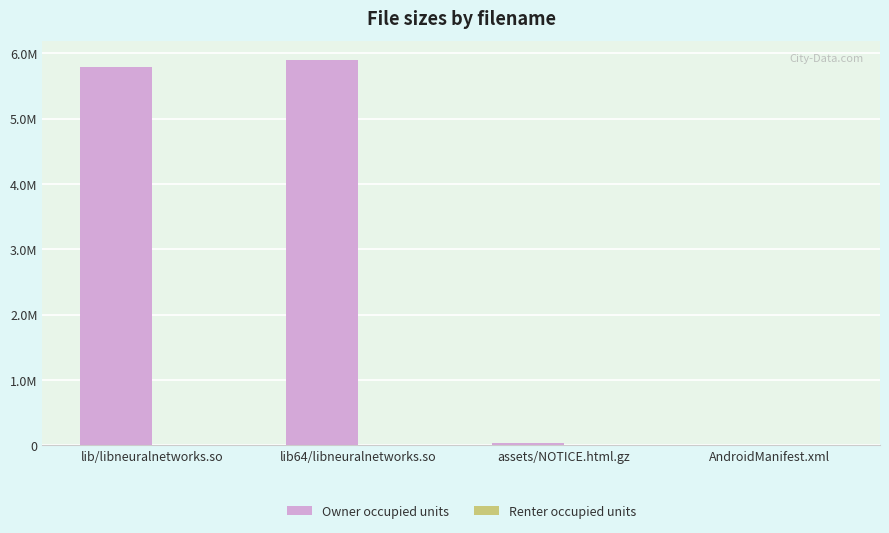

What is the spread (max minus min) of values at lib/libneuralnetworks.so?

5785715